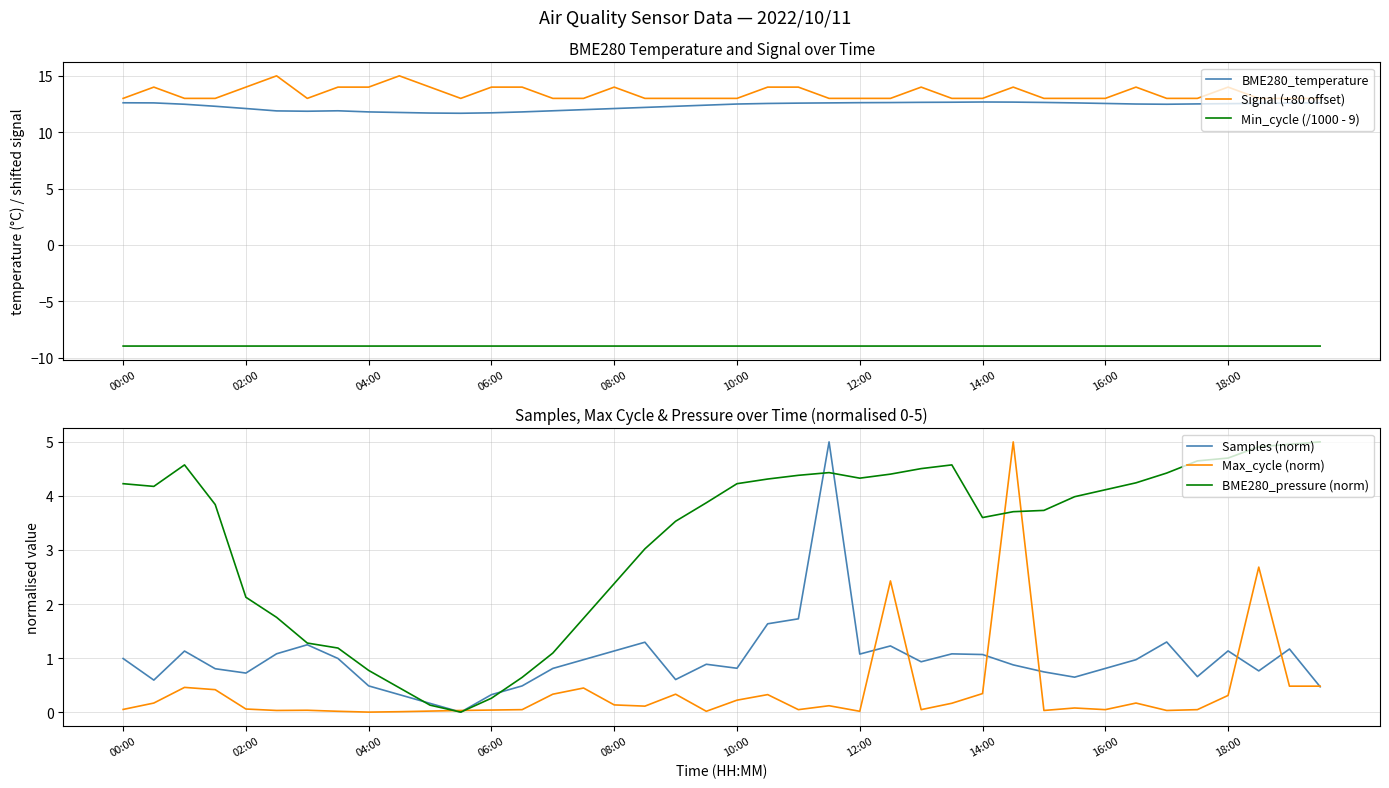

The value of Signal (+80 offset) at 18:00 is 14.0. True or false?

True